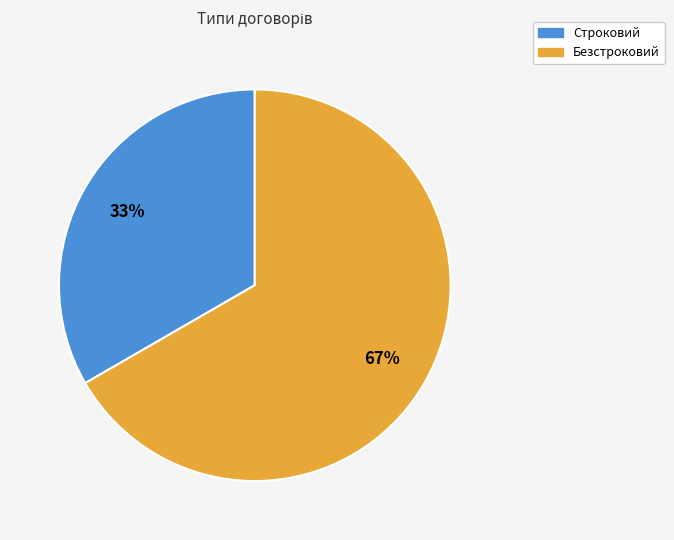

To the nearest percent, what portion does Безстроковий represent?

67%